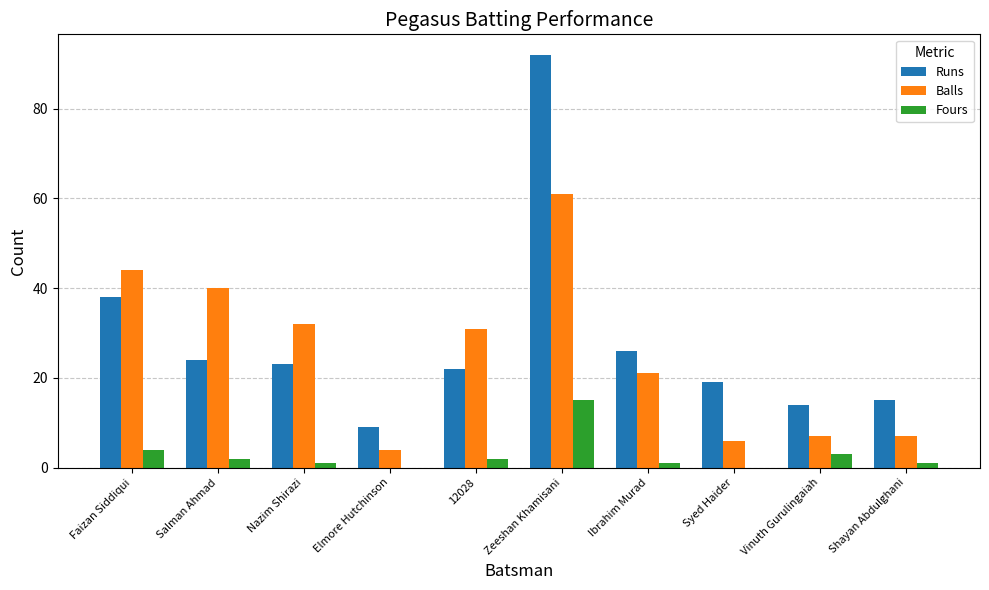

At which category is the sum across all series the highest?

Zeeshan Khamisani